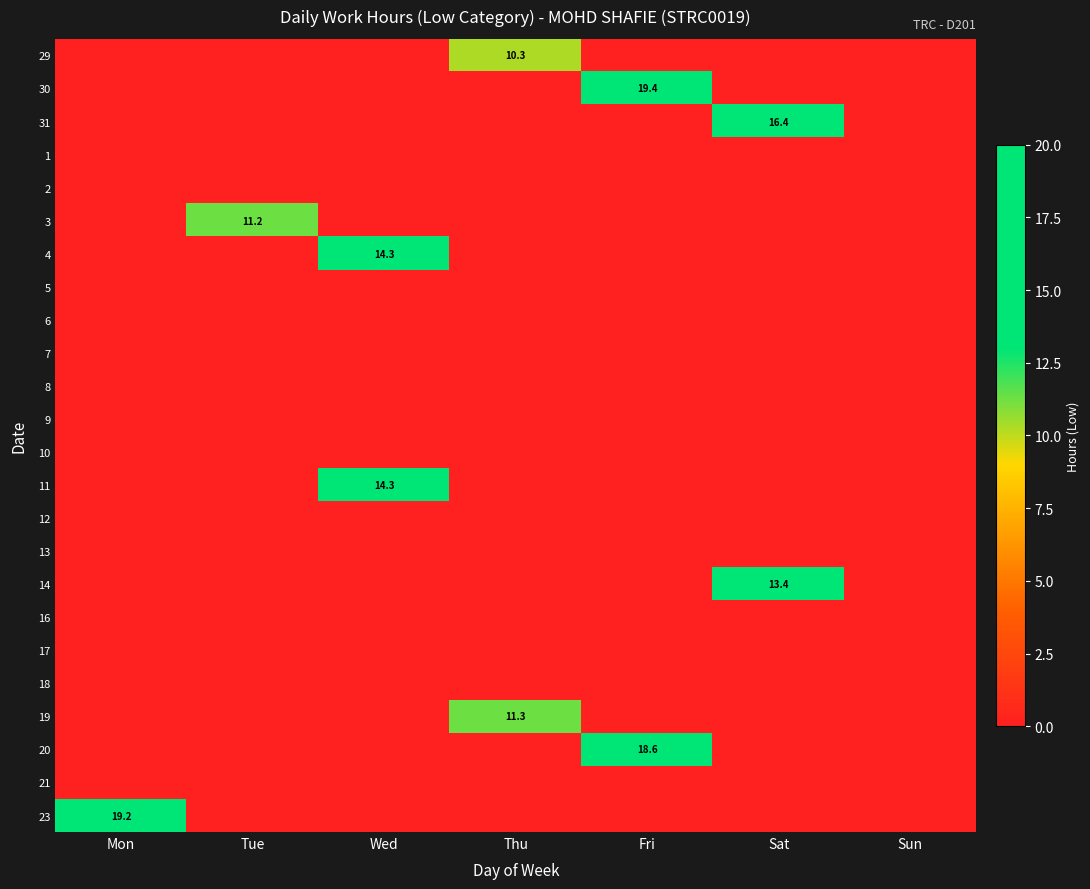

What is the total value across all series at Fri?

38.0